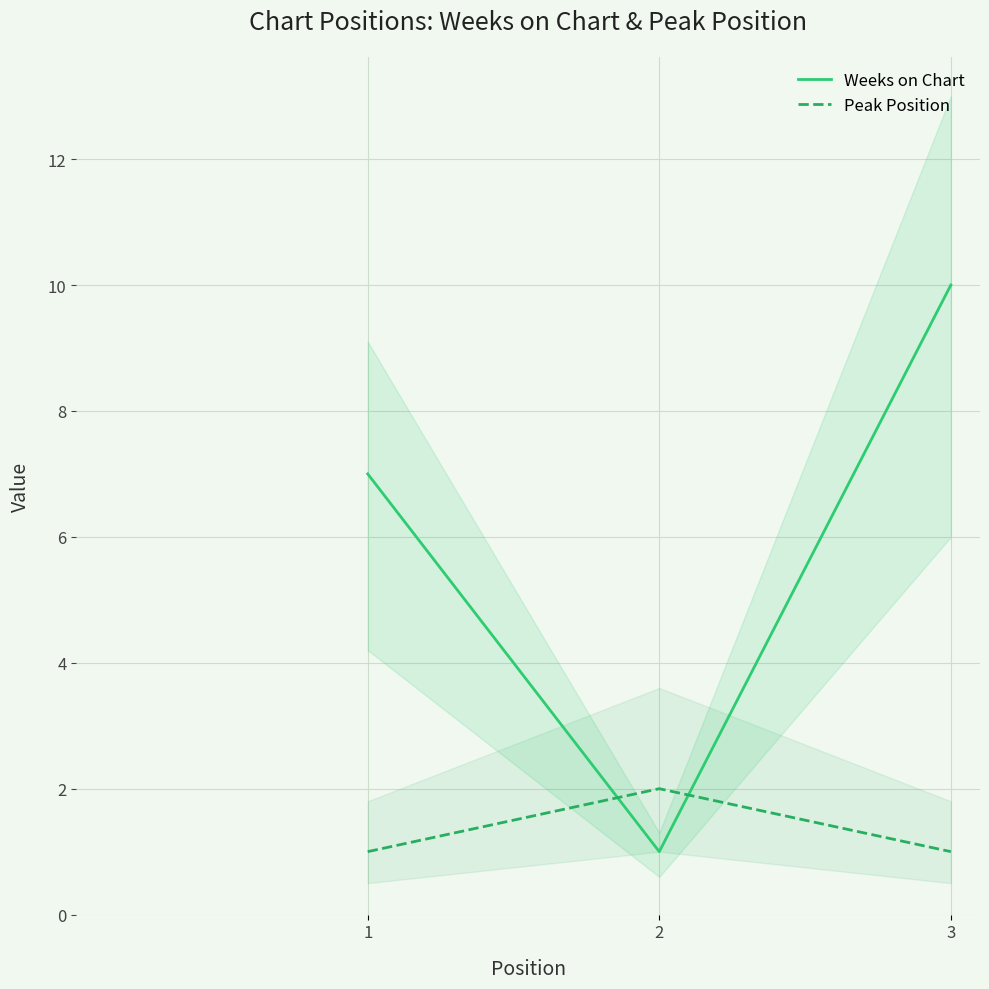

What is the difference between the Weeks on Chart values at 3 and 1?

3